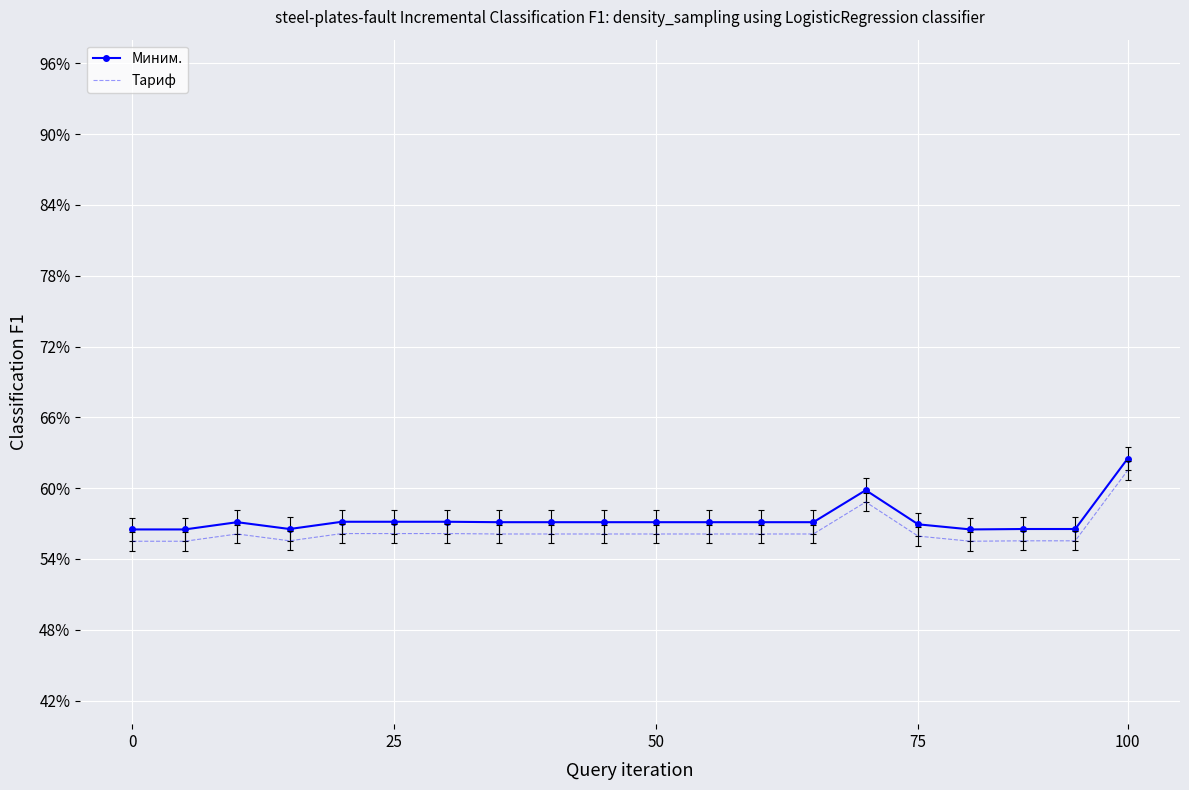

What are all the series names shown in the legend?

Миним., Тариф